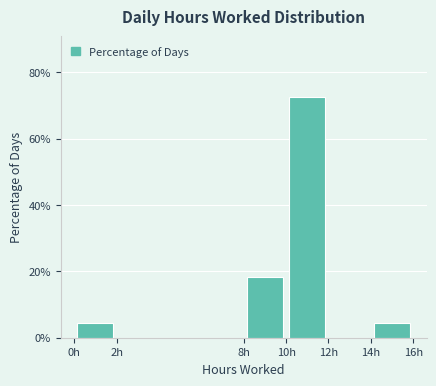

Reading left to right, transcribe this chart: for each bar, give the range it covers on the x-axis and its height. The values are not printed on the chart, so give them approximately, as read against the axis.

0 to 2: 4
2 to 8: 0
8 to 10: 18
10 to 12: 72
12 to 14: 0
14 to 16: 4